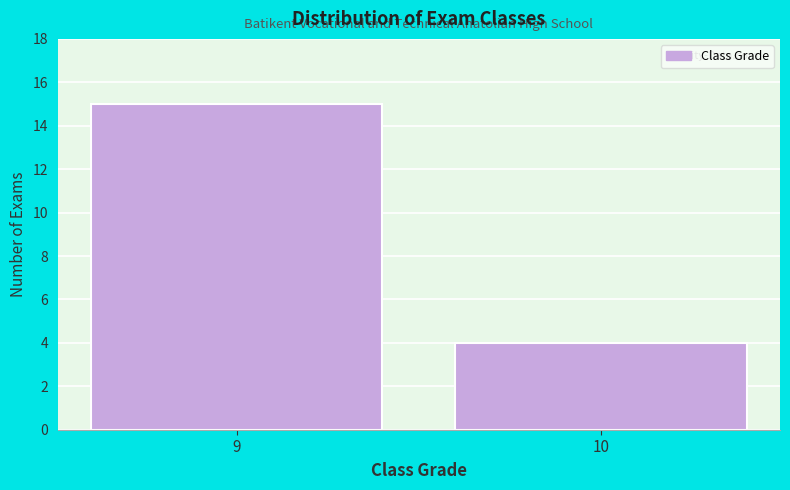

Reading left to right, extract all data points from this chart.

9=15	10=4